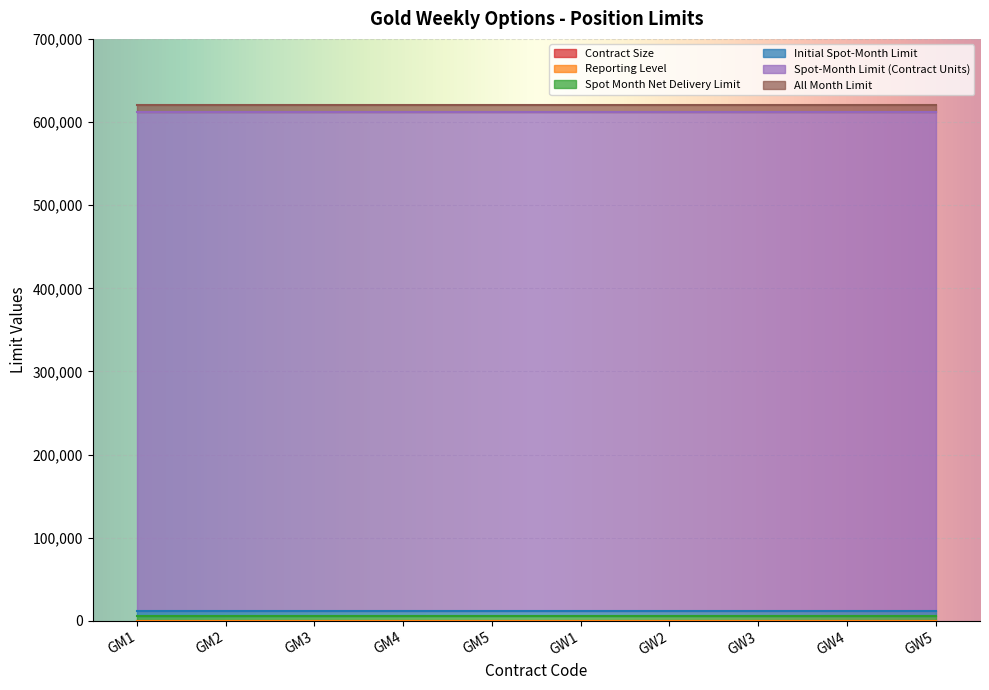

List the labels in order of Reporting Level value, smallest first.

GM1, GM2, GM3, GM4, GM5, GW1, GW2, GW3, GW4, GW5